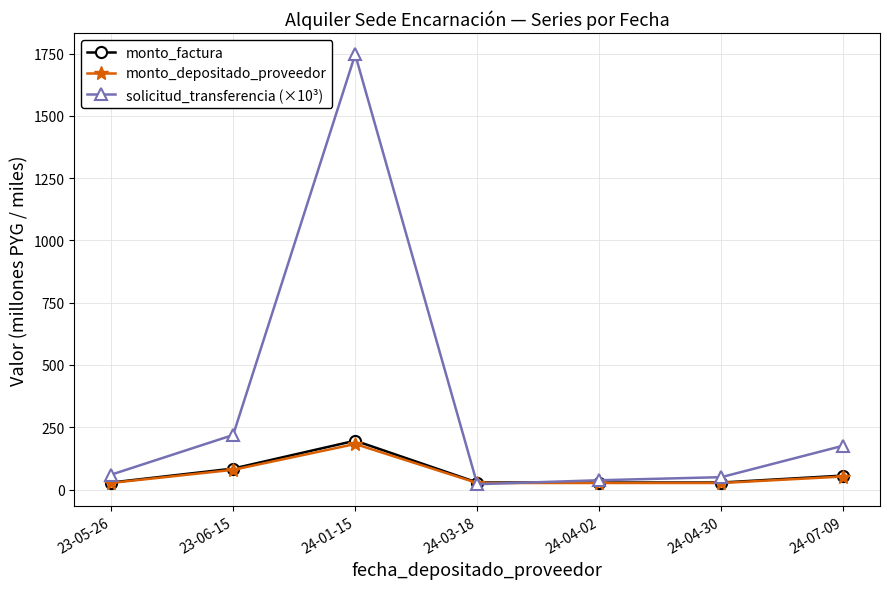

What is the difference between the monto_factura values at 24-07-09 and 24-04-30?

28.0